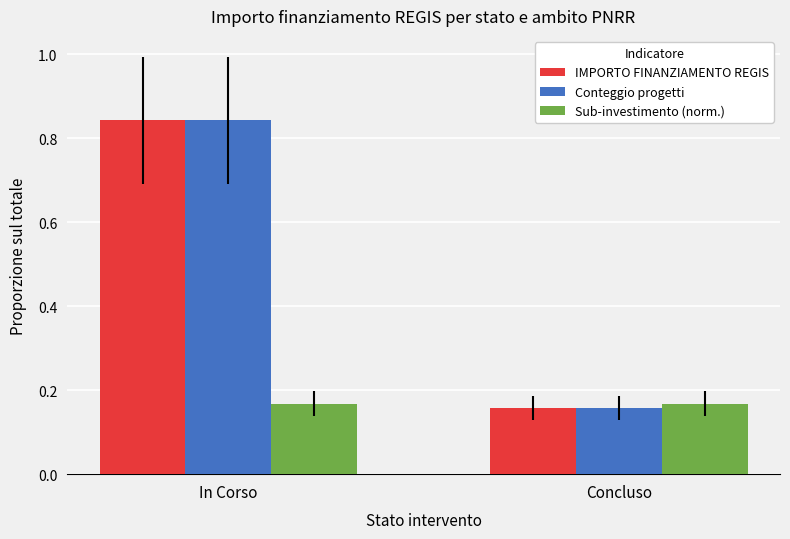

What is the label of the 1st bar from the left?

In Corso